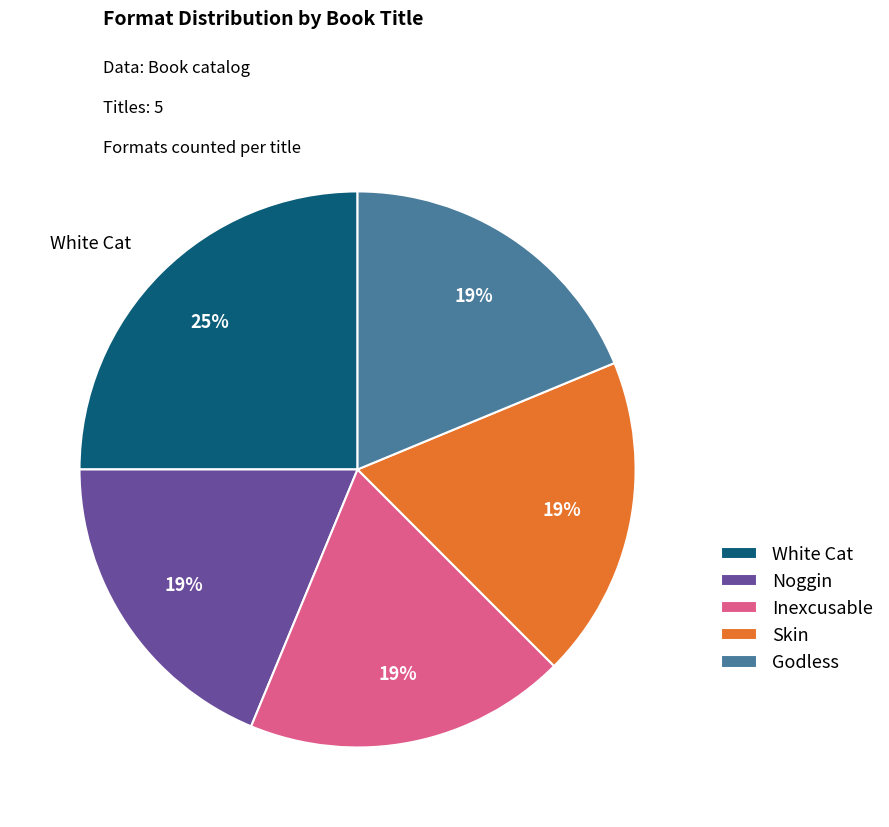

Is the sum of White Cat and Noggin greater than half?

No